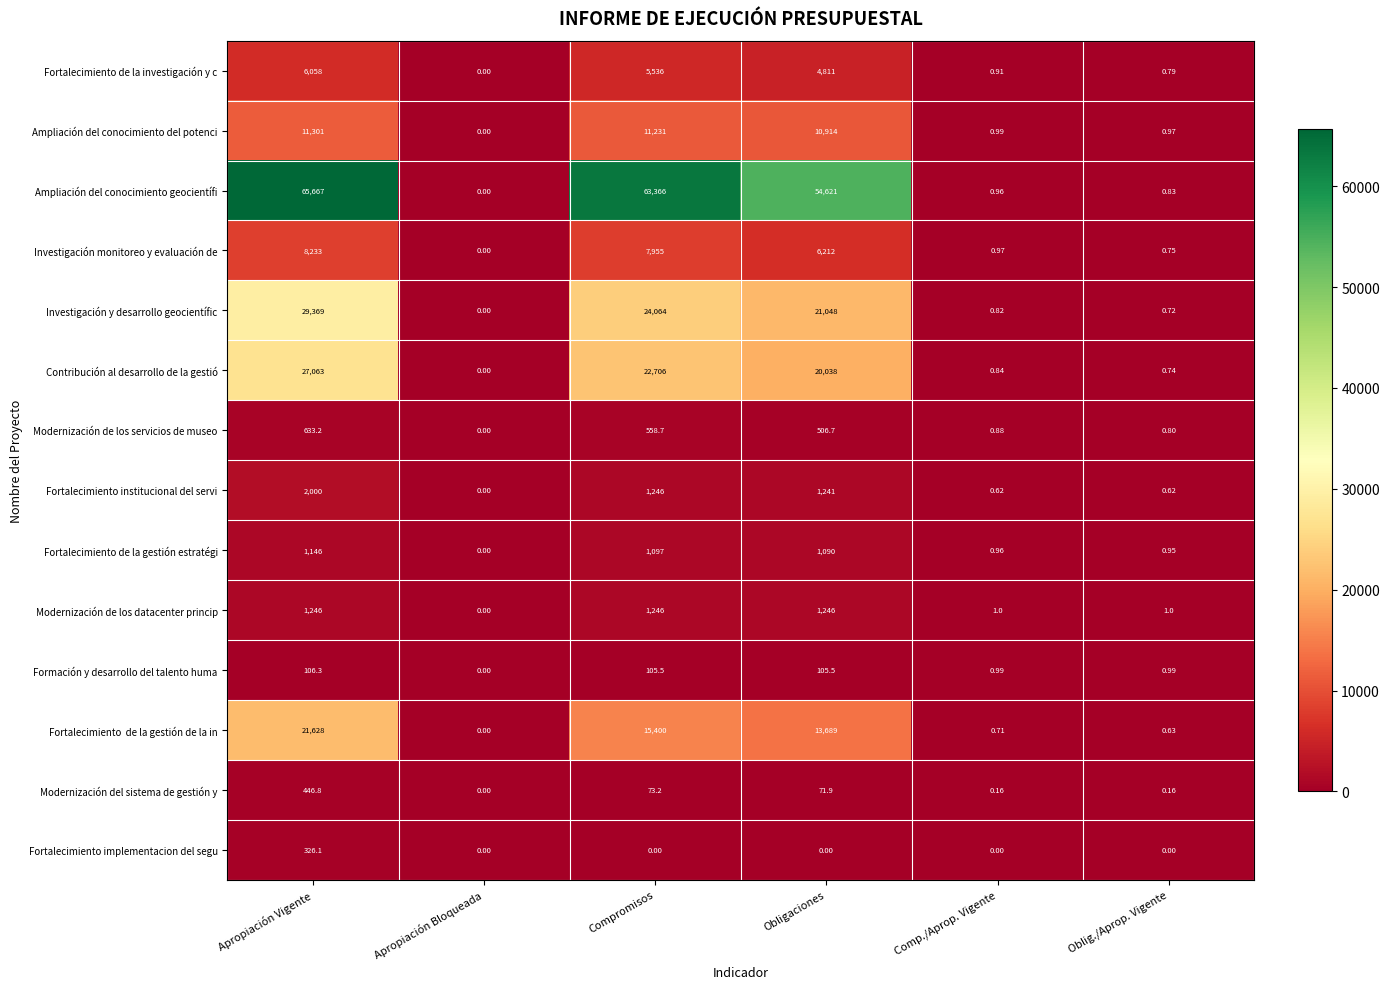

Which category has the lowest value in the Ampliación del conocimiento geocientífi series?

Apropiación Bloqueada